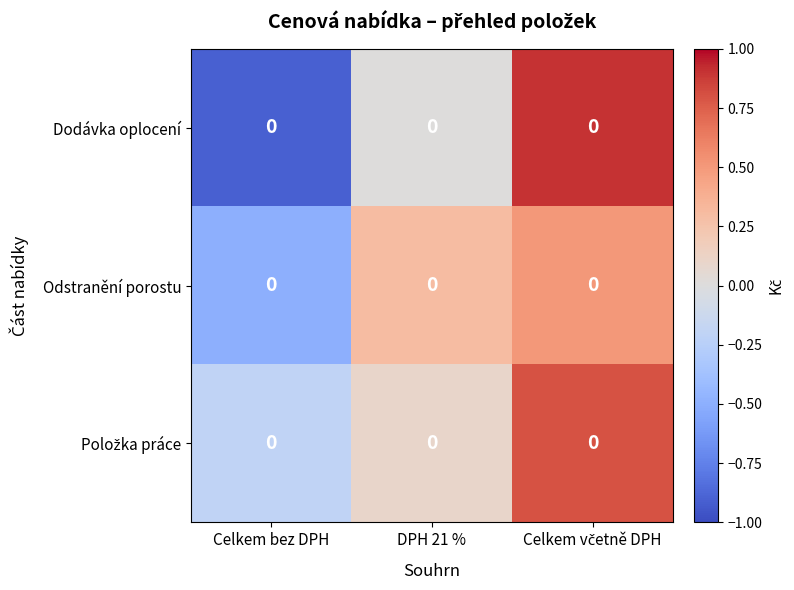

How many values in Odstranění porostu are above zero?

2